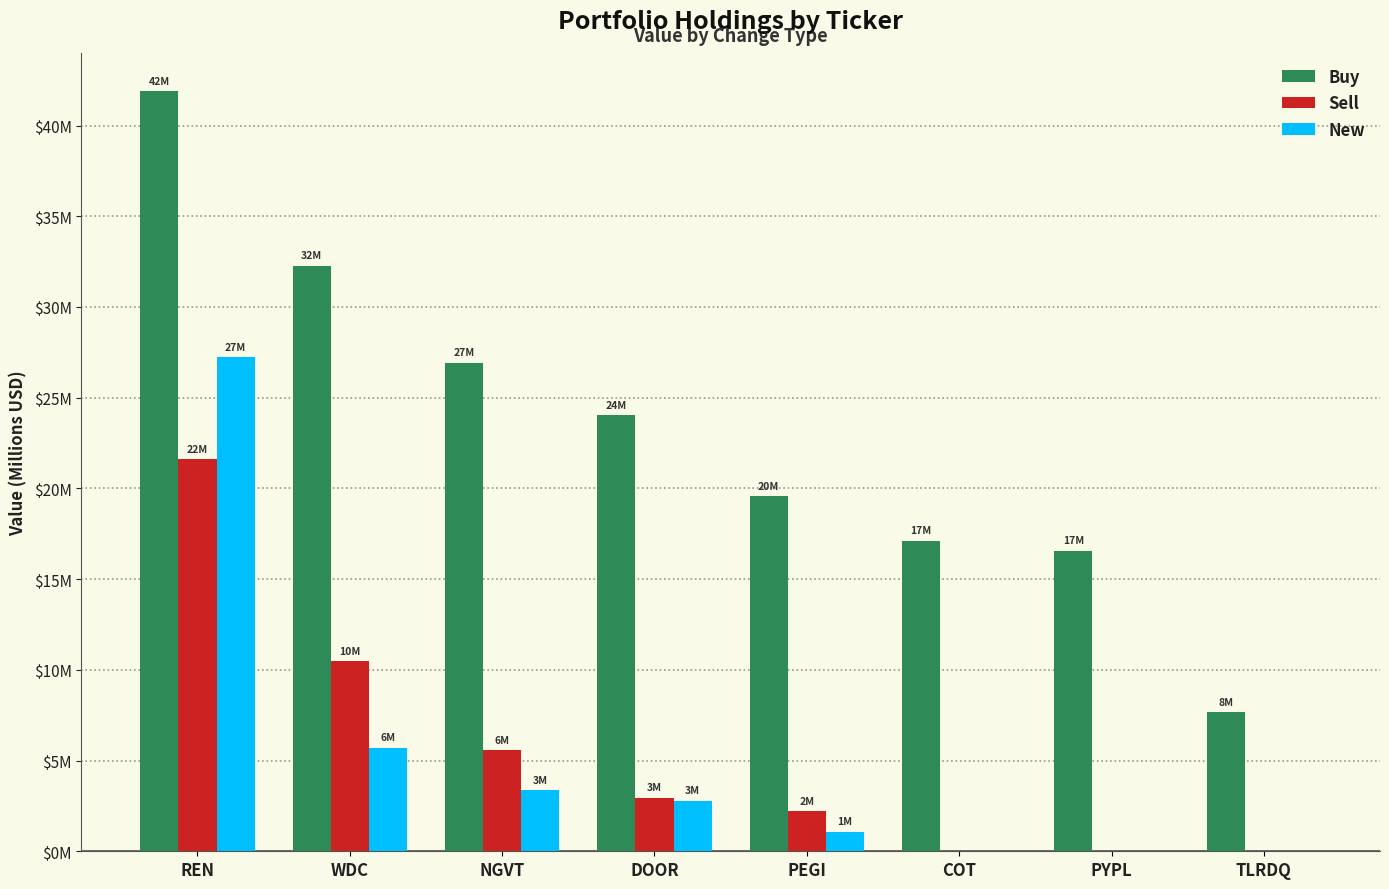

What are all the series names shown in the legend?

Buy, Sell, New